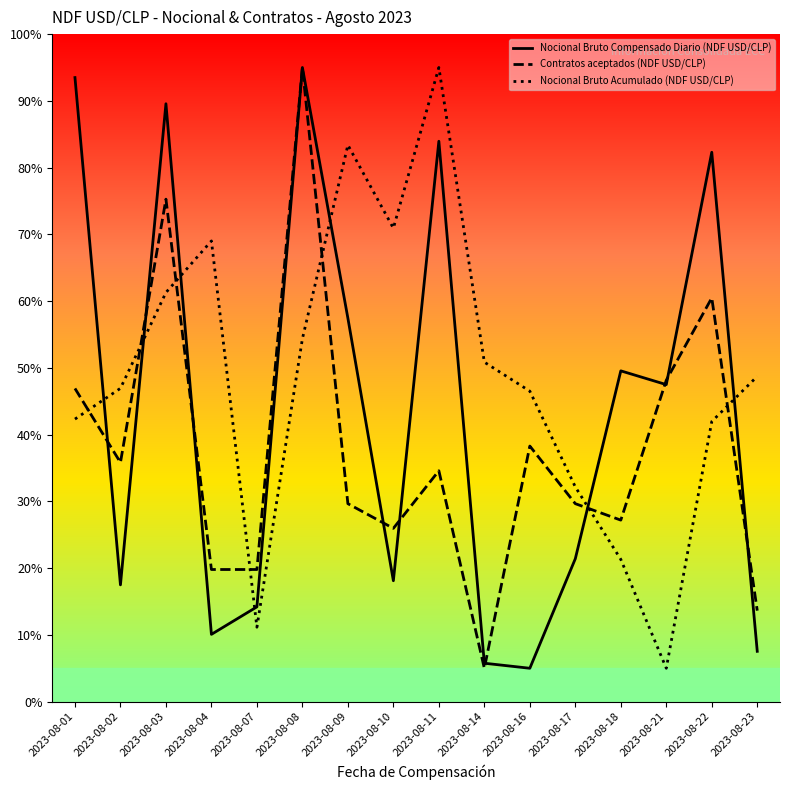

How many intersections are there between Nocional Bruto Acumulado (NDF USD/CLP) and Nocional Bruto Compensado Diario (NDF USD/CLP)?

7